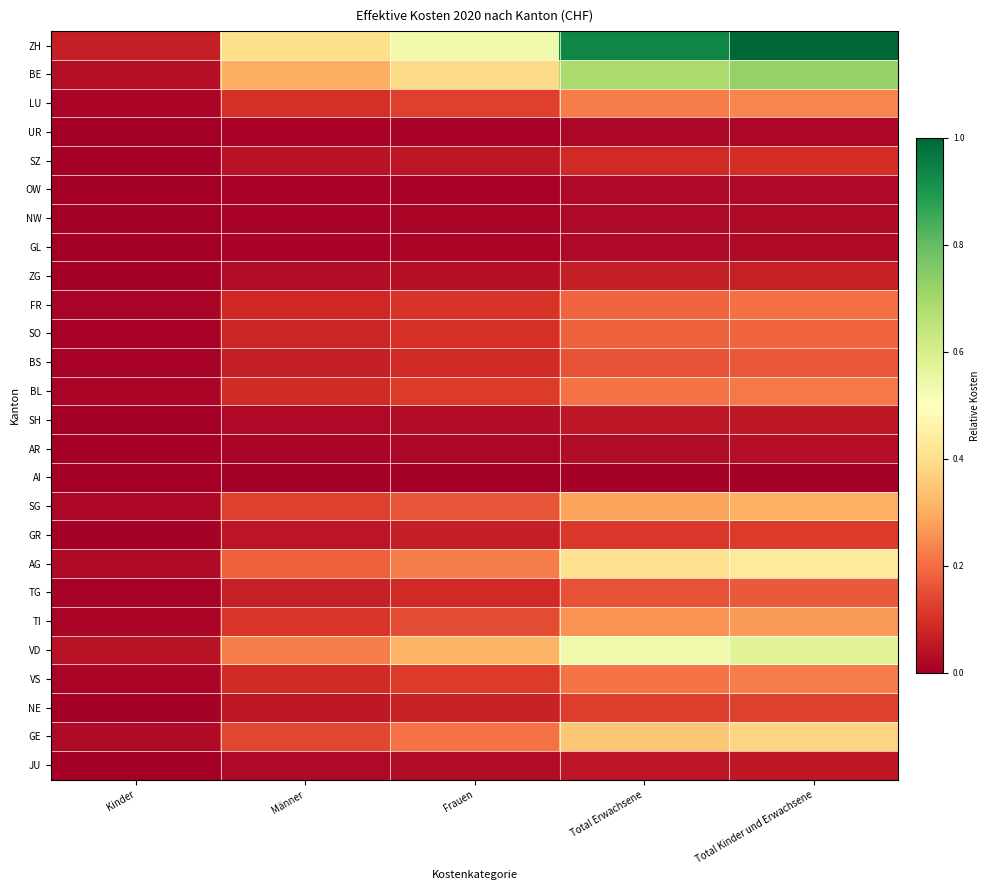

How many categories are shown in the chart?

5